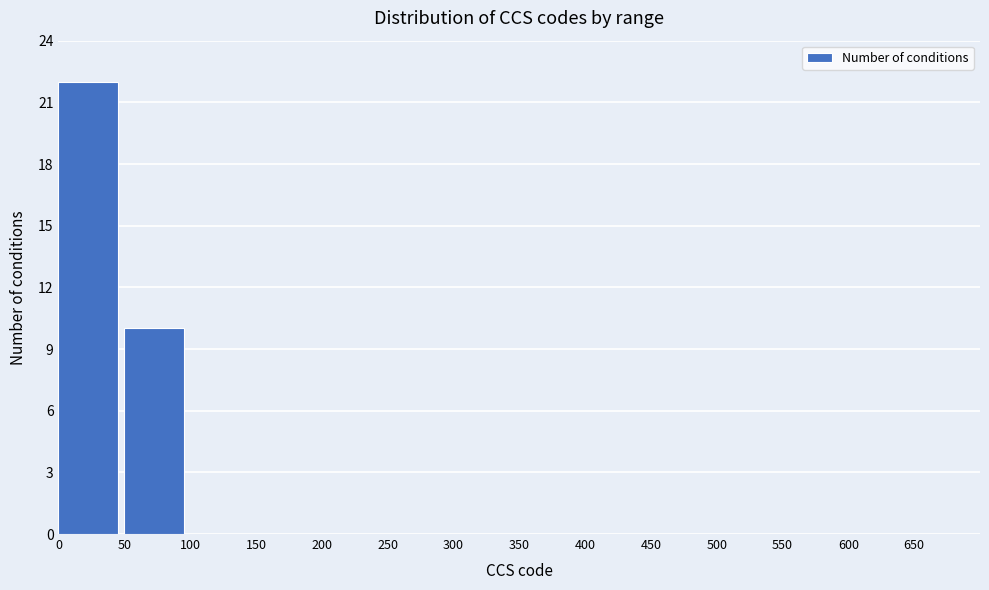

How tall is the bar that spans 50 to 100 on the x-axis? The values are not printed on the chart, so give them approximately, as read against the axis.

10